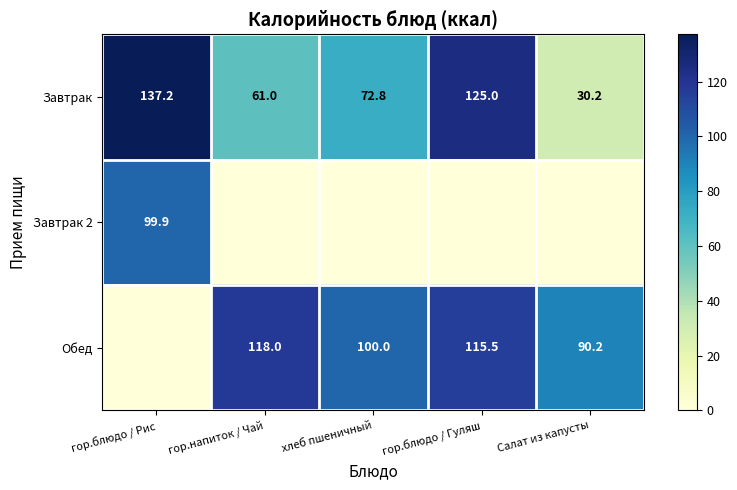

The Обед series shows 144.4 at хлеб пшеничный. True or false?

False